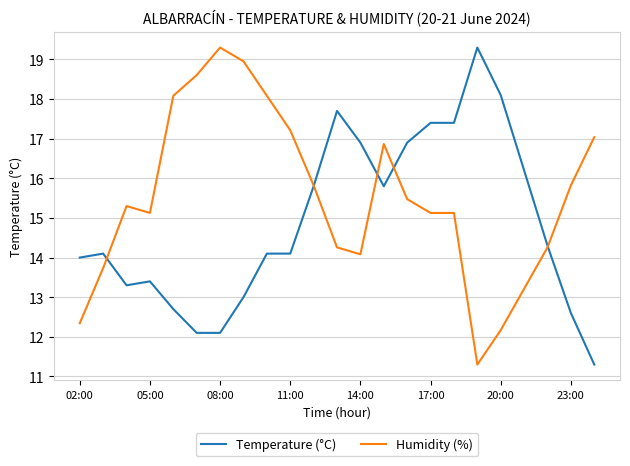

Which series has the largest total across all categories?

Humidity (%)